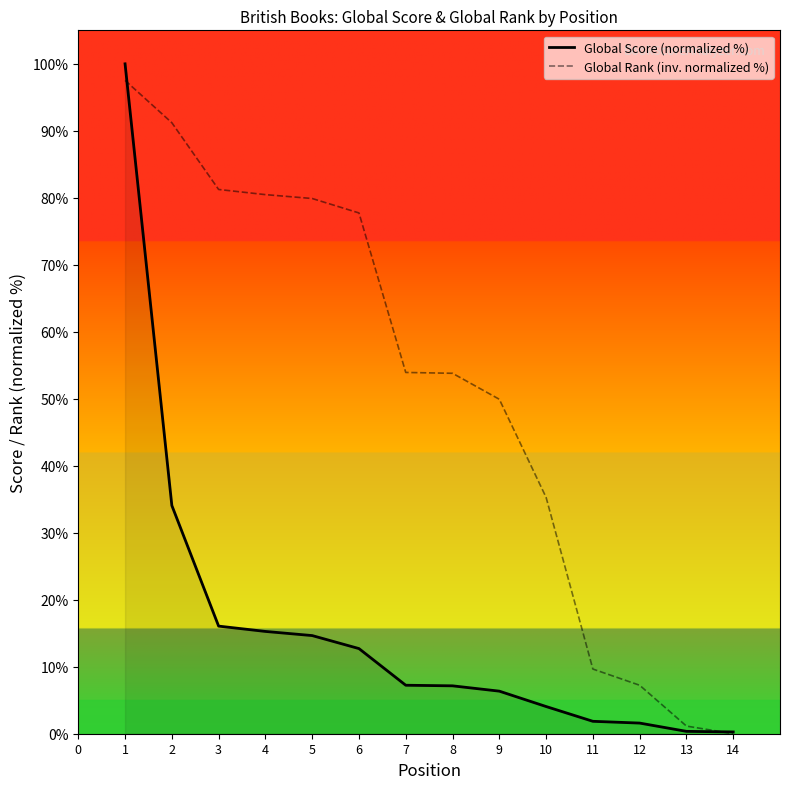

Is this an area chart (filled region under the line)?

No